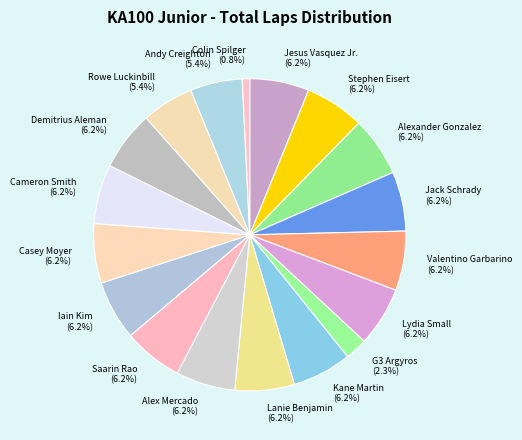

To the nearest percent, what portion does Colin Spilger represent?

1%